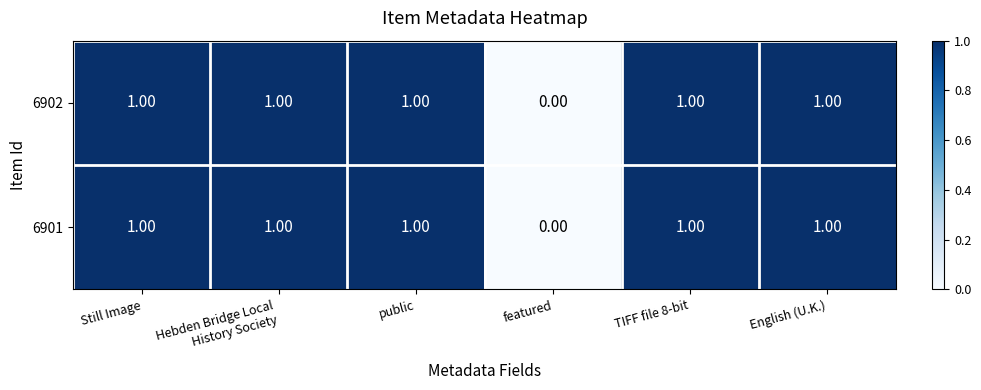

Is the value of 6902 at public greater than the value of 6901 at featured?

Yes